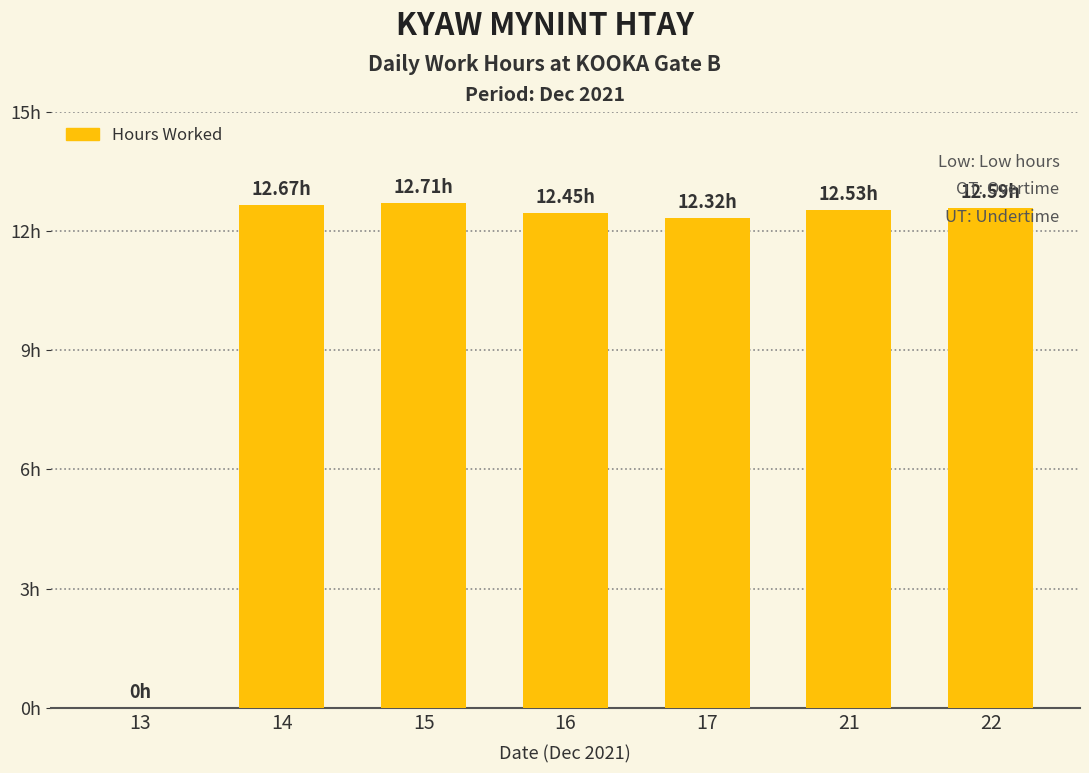

Is it true that the value at 22 is 7.5?

False